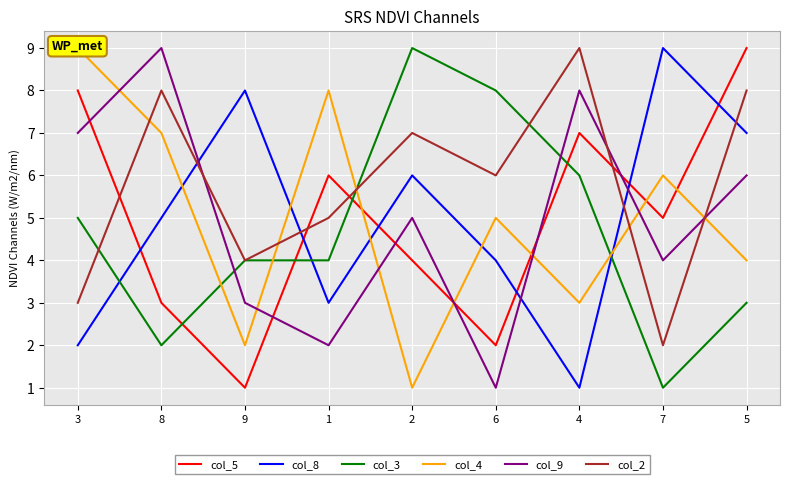

The value of col_8 at 3 is 2. True or false?

True